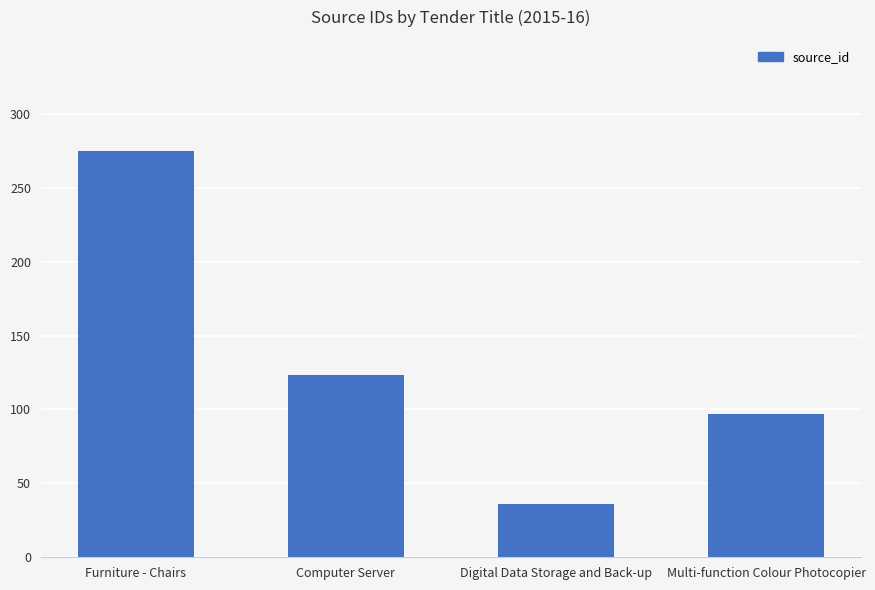

Which label corresponds to the smallest value in the chart?

Digital Data Storage and Back-up